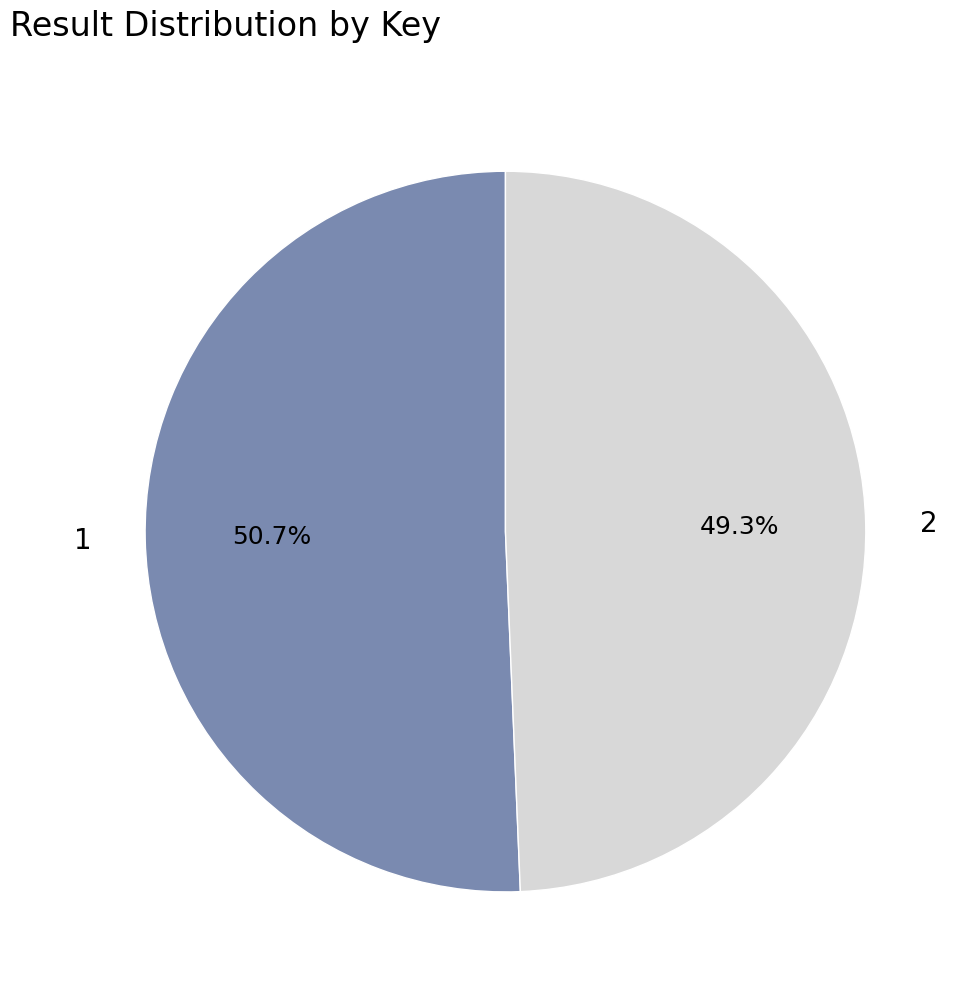

Do 1 and 2 together represent more than half of the pie?

Yes